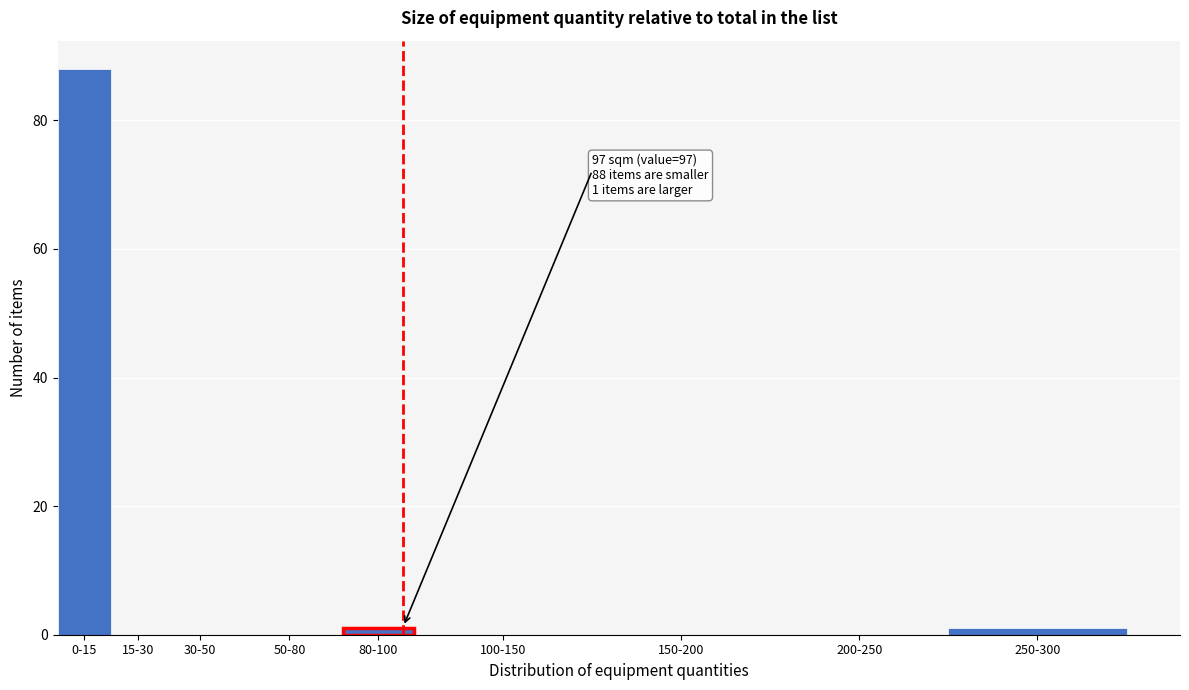

Reading left to right, list all the values displayed in this chart.

0-15=88	15-30=0	30-50=0	50-80=0	80-100=1	100-150=0	150-200=0	200-250=0	250-300=1